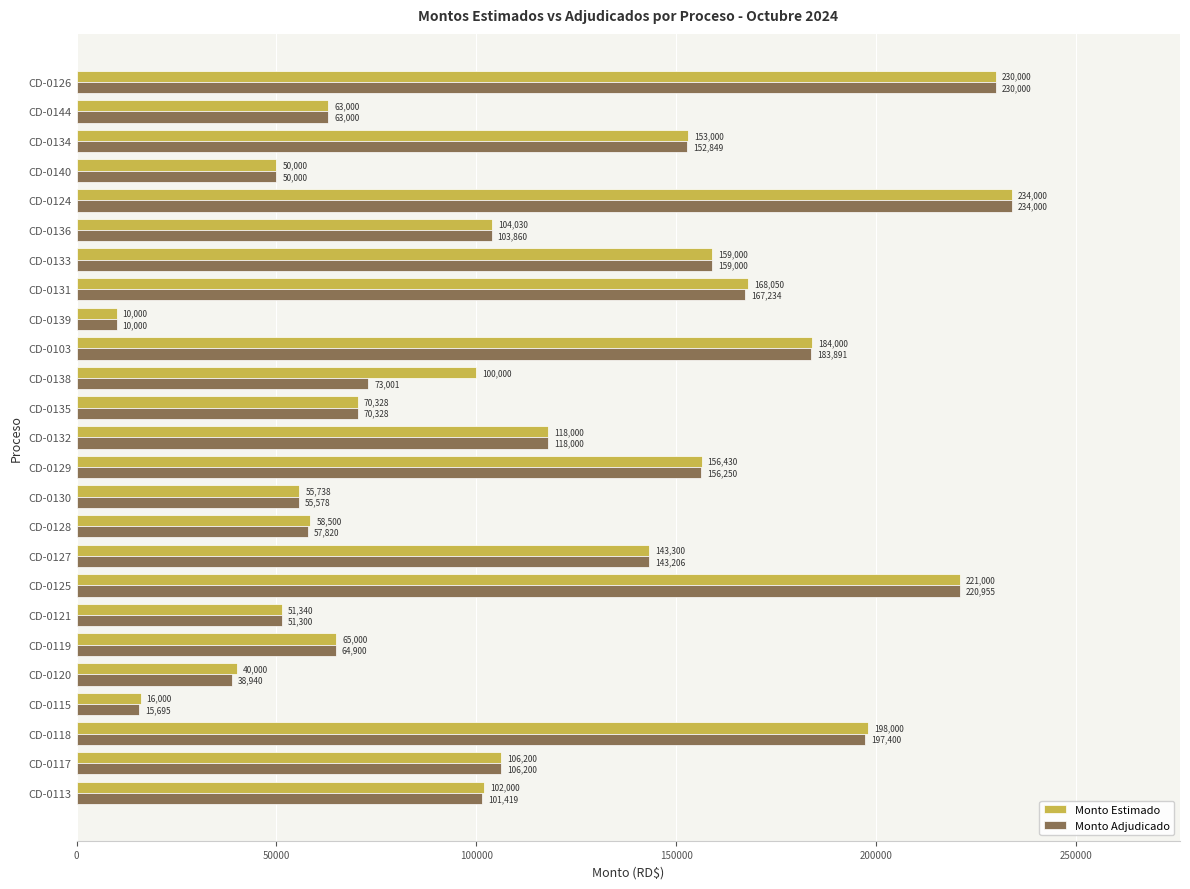

How many data points in Monto Estimado are less than 104030?

12